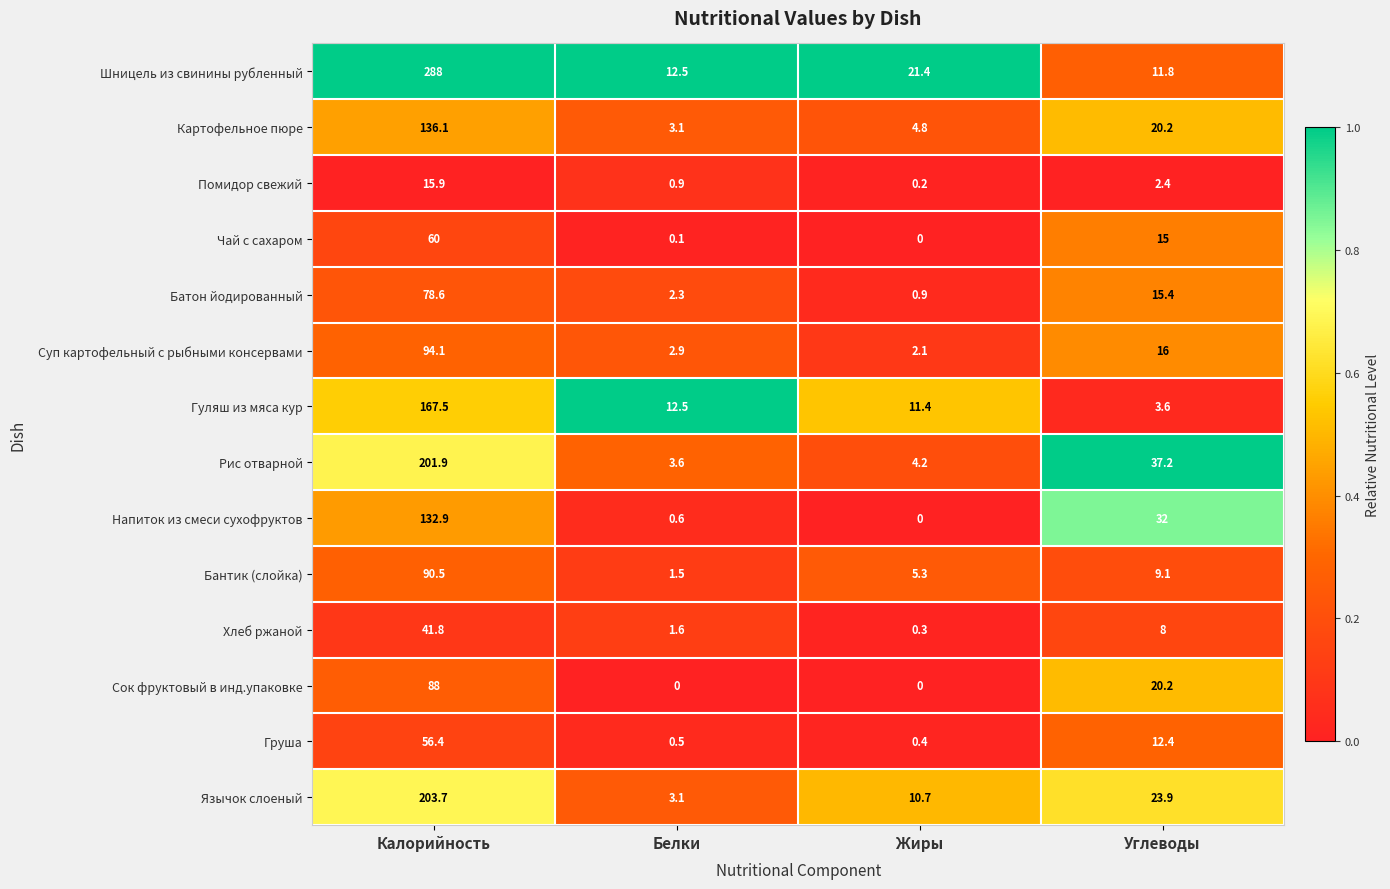

What is the difference between the highest and lowest values at Жиры?

21.4